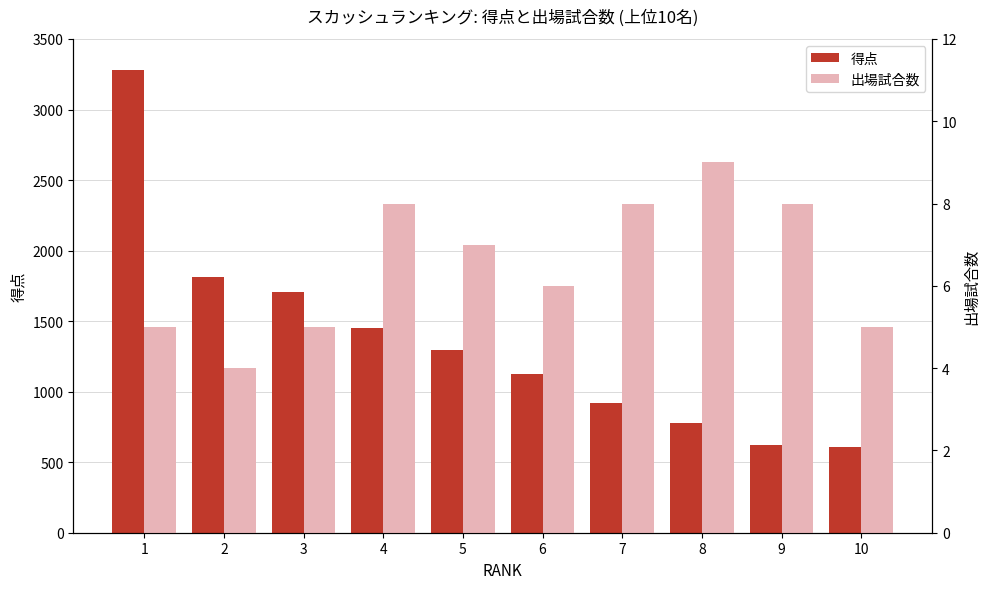

How many groups of bars are there?

10